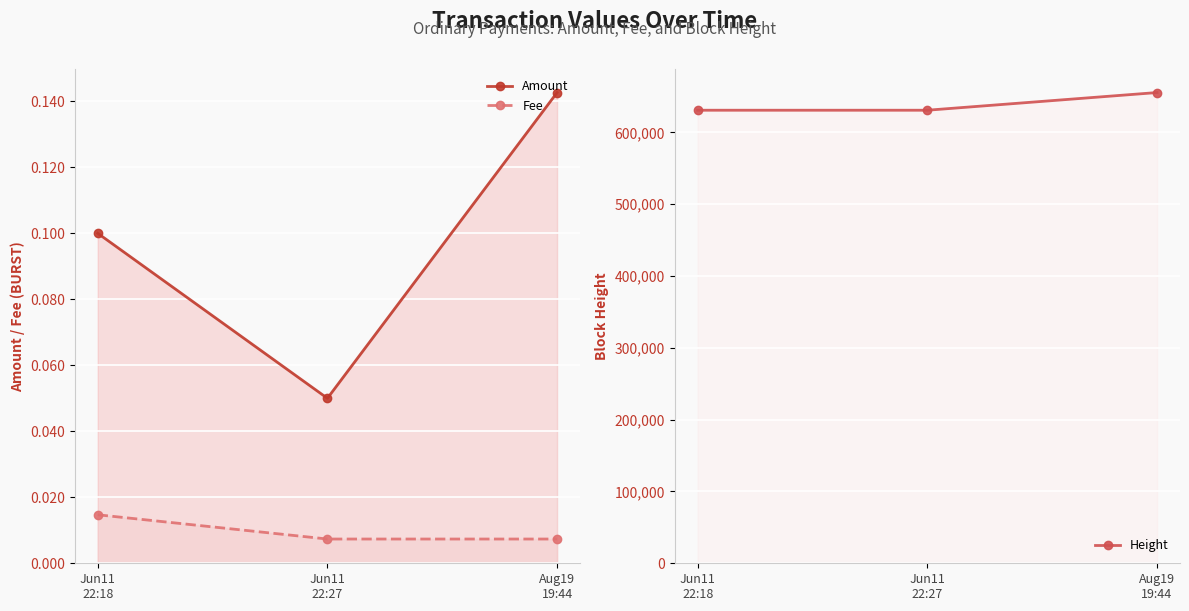

Reading right to left, list all the values displayed in this chart.

Amount: 0.1	0.1	0.1
Fee: 0.0	0.0	0.0
Height: 655439.0	630809.0	630806.0